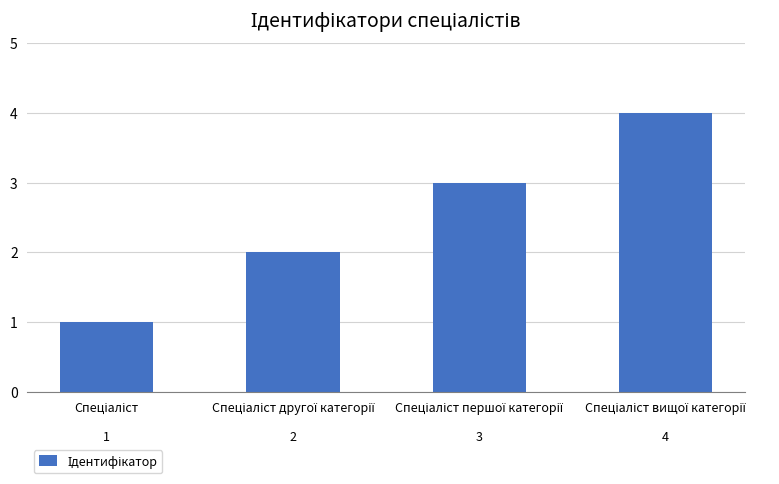

What is the difference between the maximum and minimum values?

3